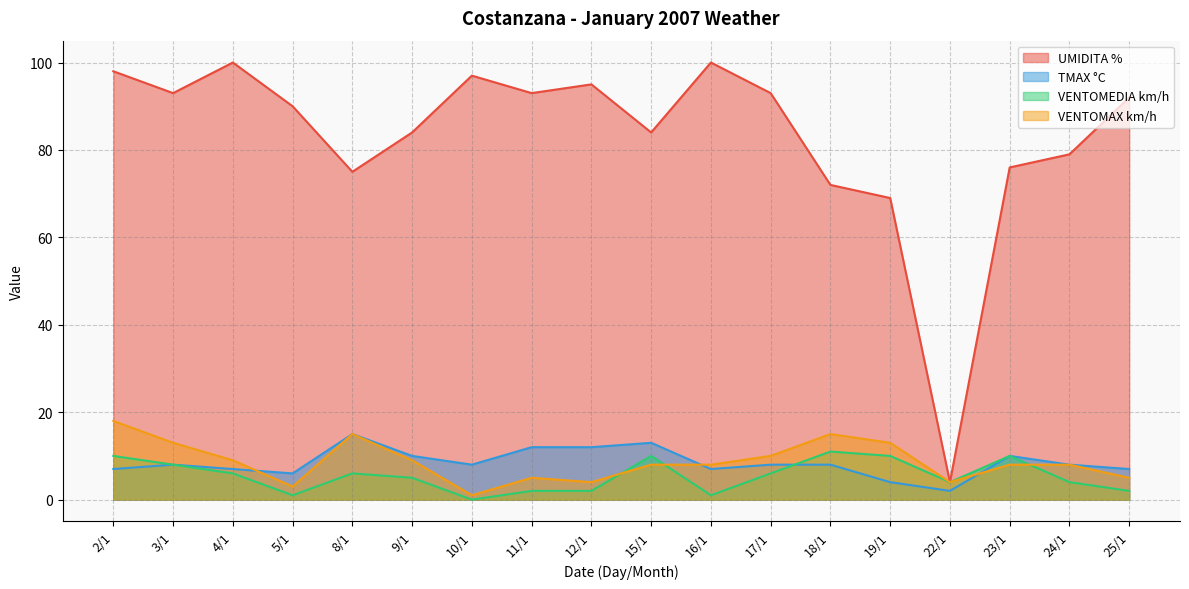

What is the difference between the highest and lowest values at 9/1?

79